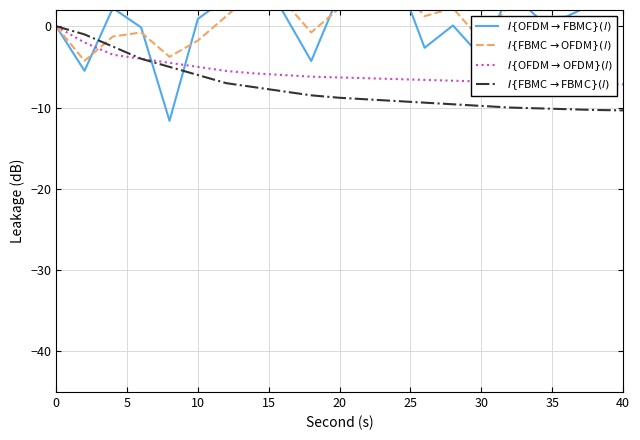

What is the highest value of the $I\{$OFDM$\rightarrow$FBMC$\}(l)$ series?

7.2